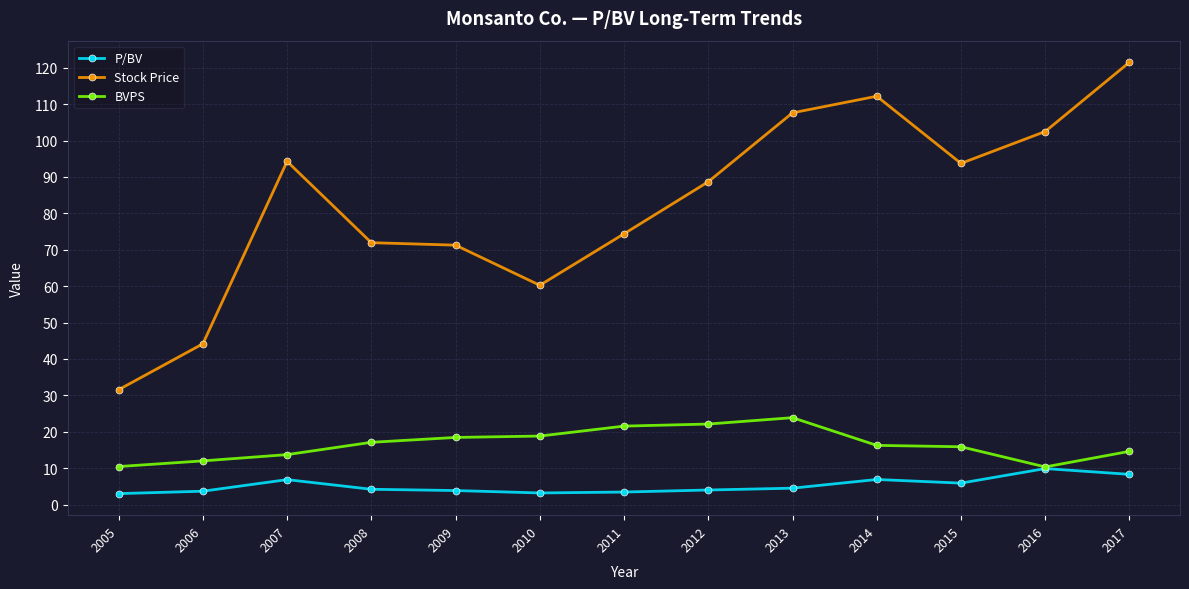

In Stock Price, how many points are lower than both neighbors (excluding endpoints)?

2